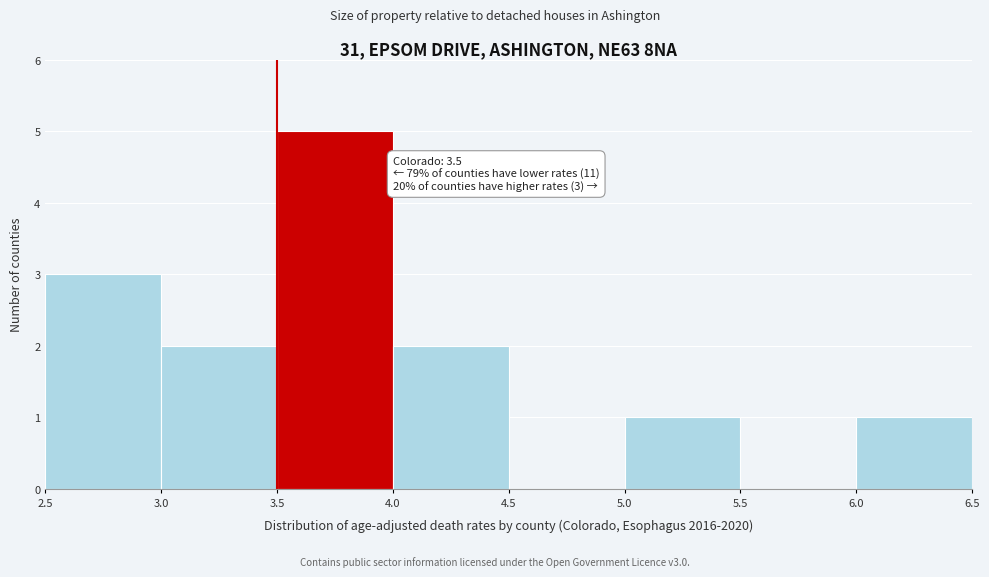

Over which range of the x-axis is the bar tallest?

3.5 to 4.0